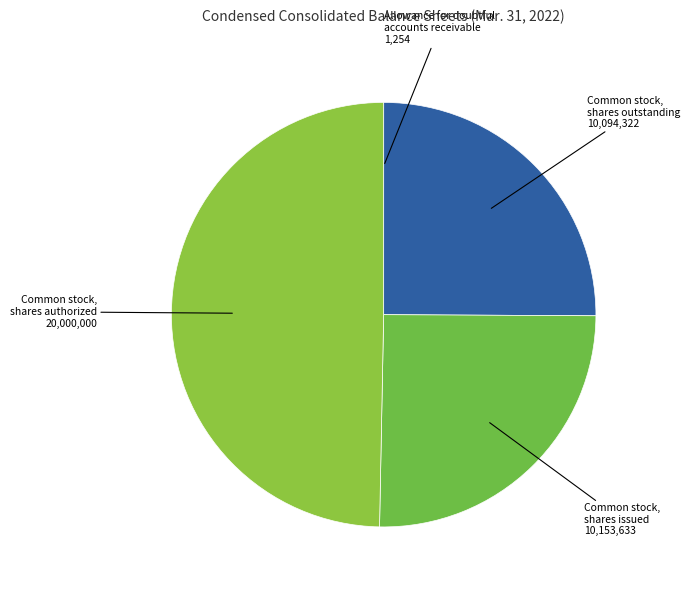

Which category has the biggest portion of the pie?

Common stock, shares authorized